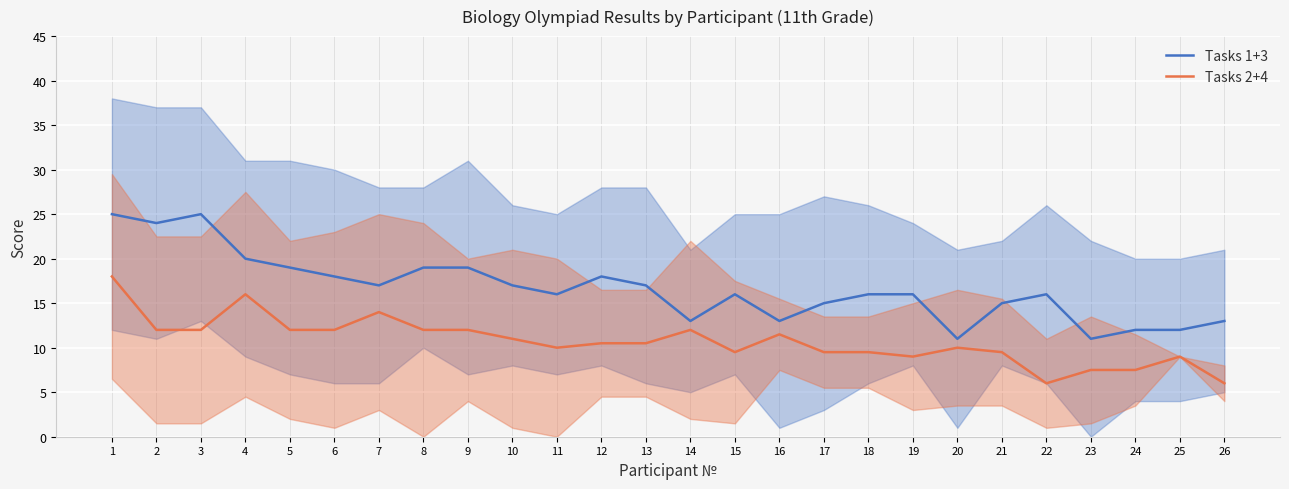

The value of Tasks 1+3 at 11 is 16.0. True or false?

True